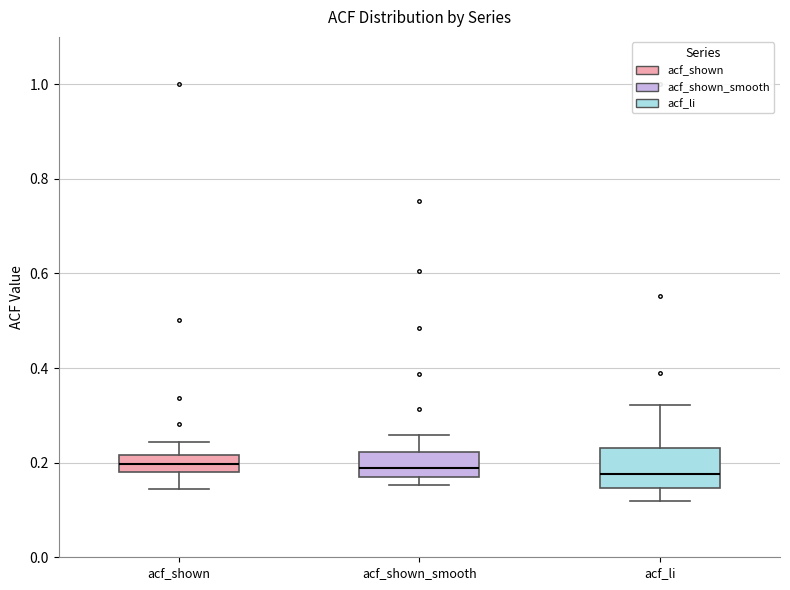

Reading left to right, transcribe this box plot: for each box, give where its median line is, the range the box spans, and where its two whiskers end, as read against the y-axis. The values are not printed on the chart, so give them approximately, as read against the axis.

acf_shown: median 0.20, box 0.18 to 0.22, whiskers 0.14 to 0.24
acf_shown_smooth: median 0.18, box 0.16 to 0.22, whiskers 0.16 (just below the box's lower edge) to 0.26
acf_li: median 0.18, box 0.14 to 0.24, whiskers 0.12 to 0.32